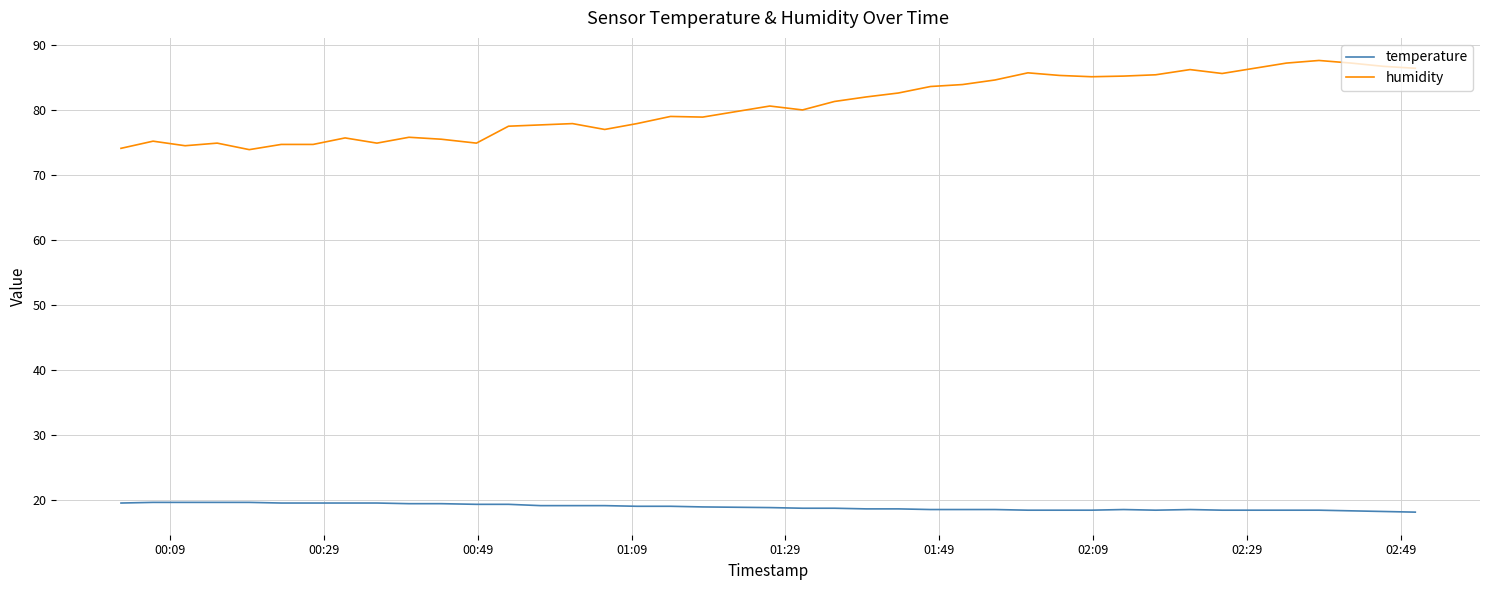

Which series has the largest total across all categories?

humidity